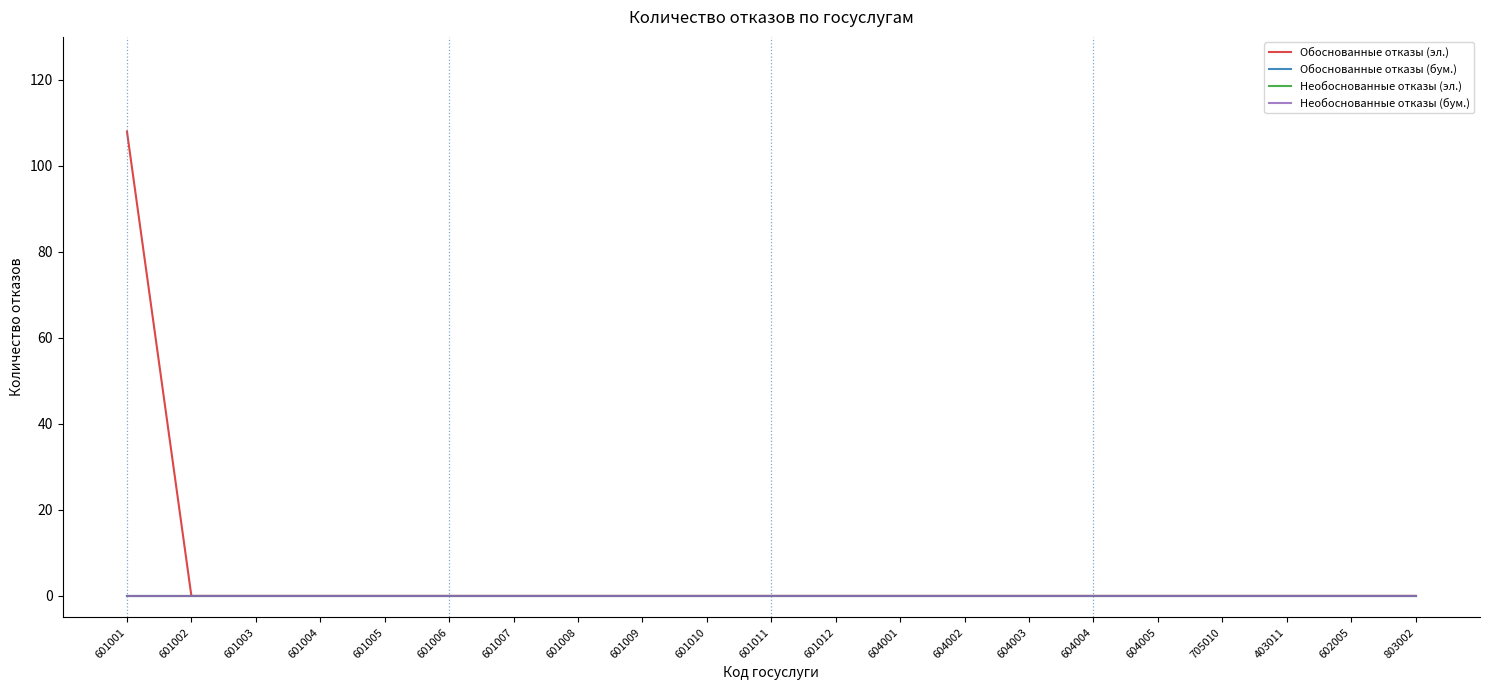

At 601008, list the series in order from smallest to largest.

Обоснованные отказы (эл.), Обоснованные отказы (бум.), Необоснованные отказы (эл.), Необоснованные отказы (бум.)